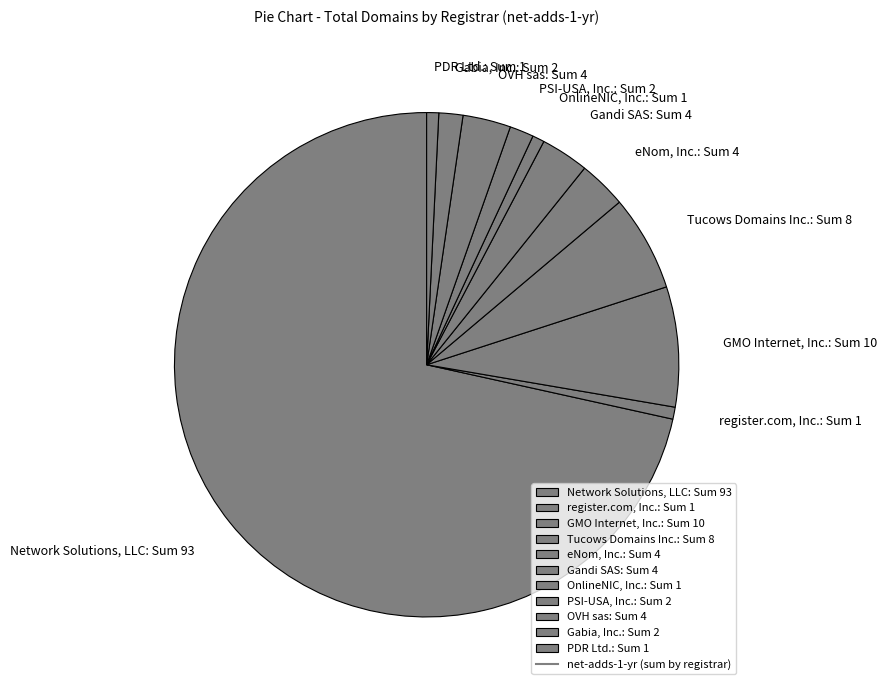

Does register.com, Inc. represent more than half of the total?

No